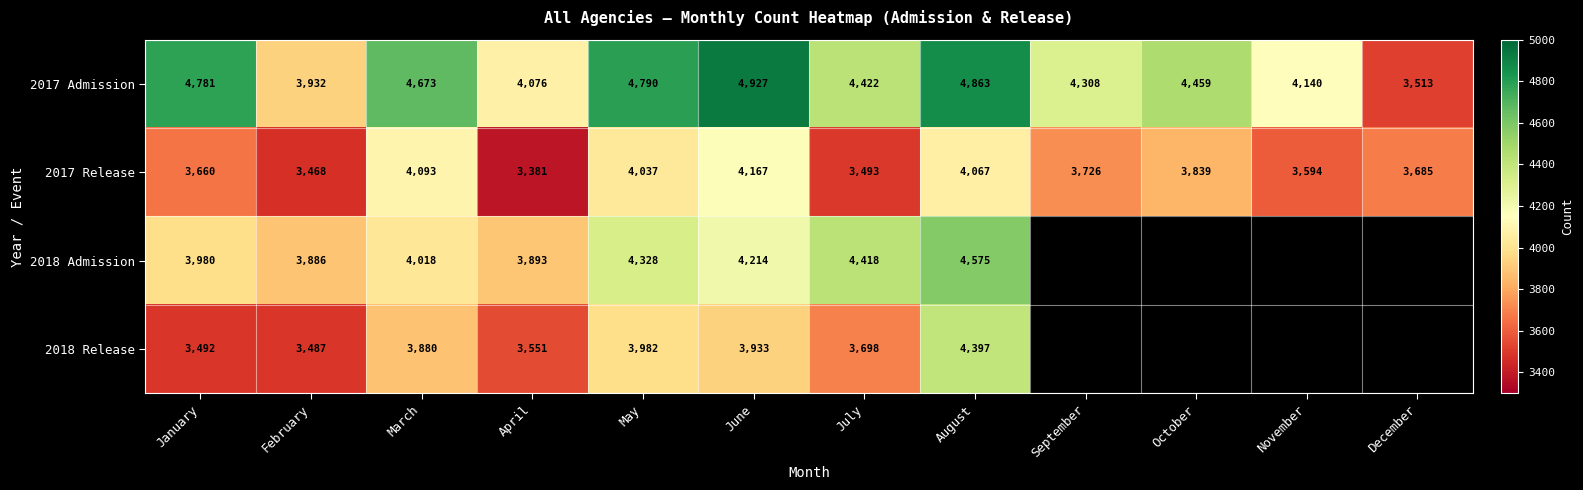

What is the difference between the highest and lowest values at July?

929